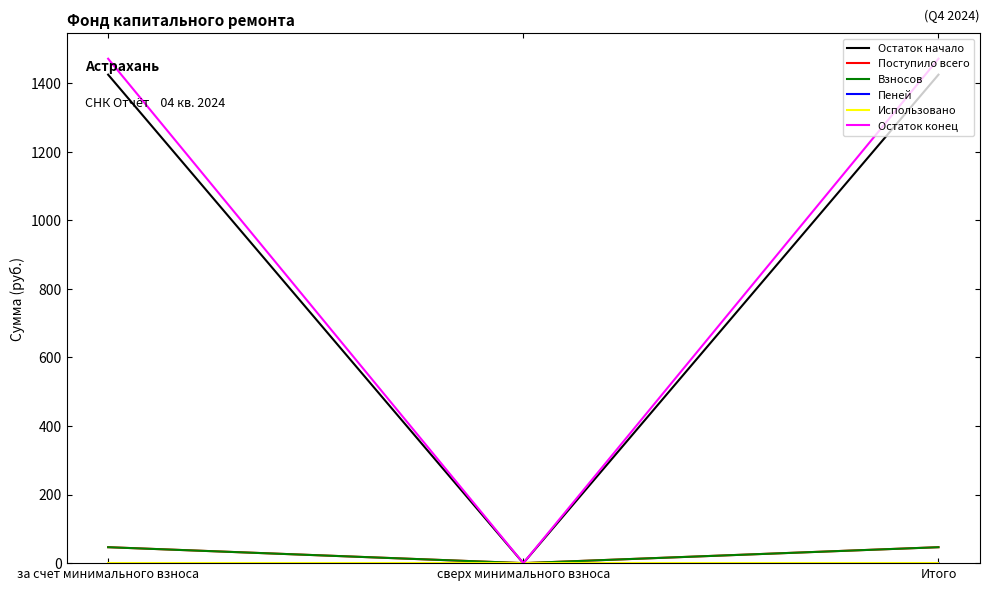

What is the maximum value shown in the chart?

1471.0